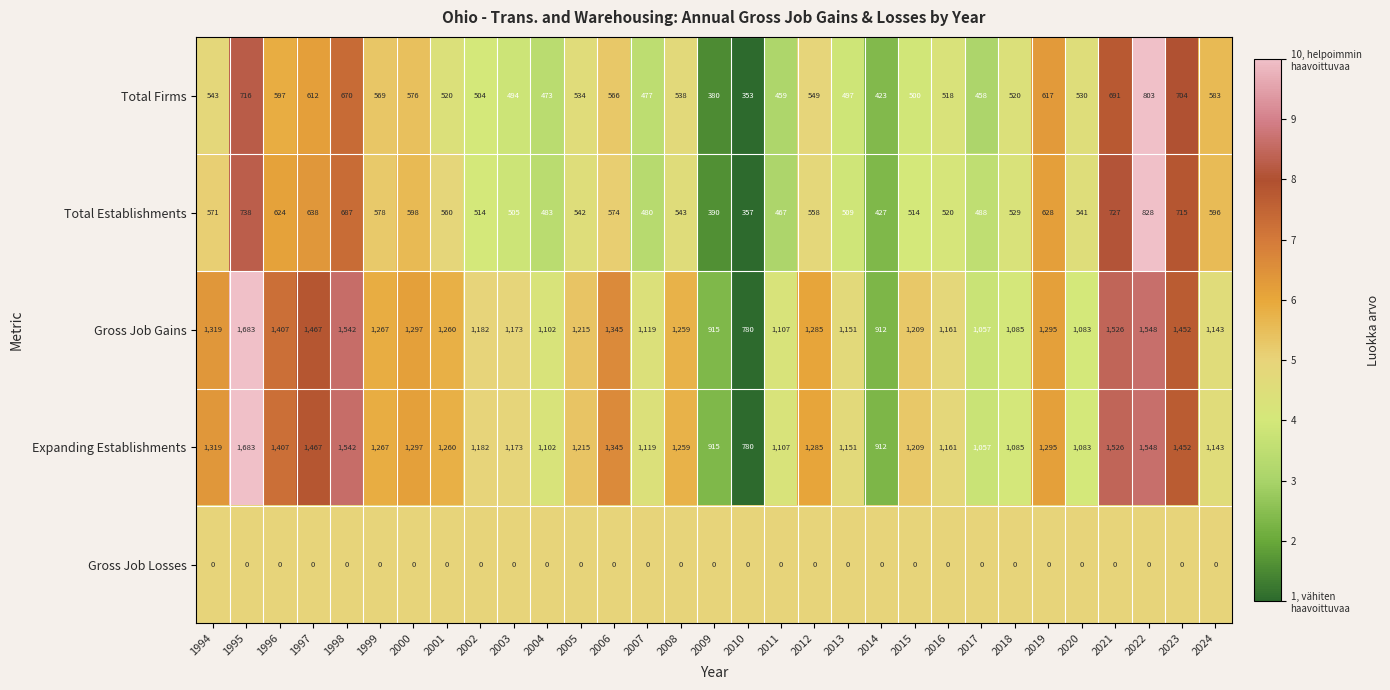

Read the Expanding Establishments value at 1997, to the nearest 100.

1500